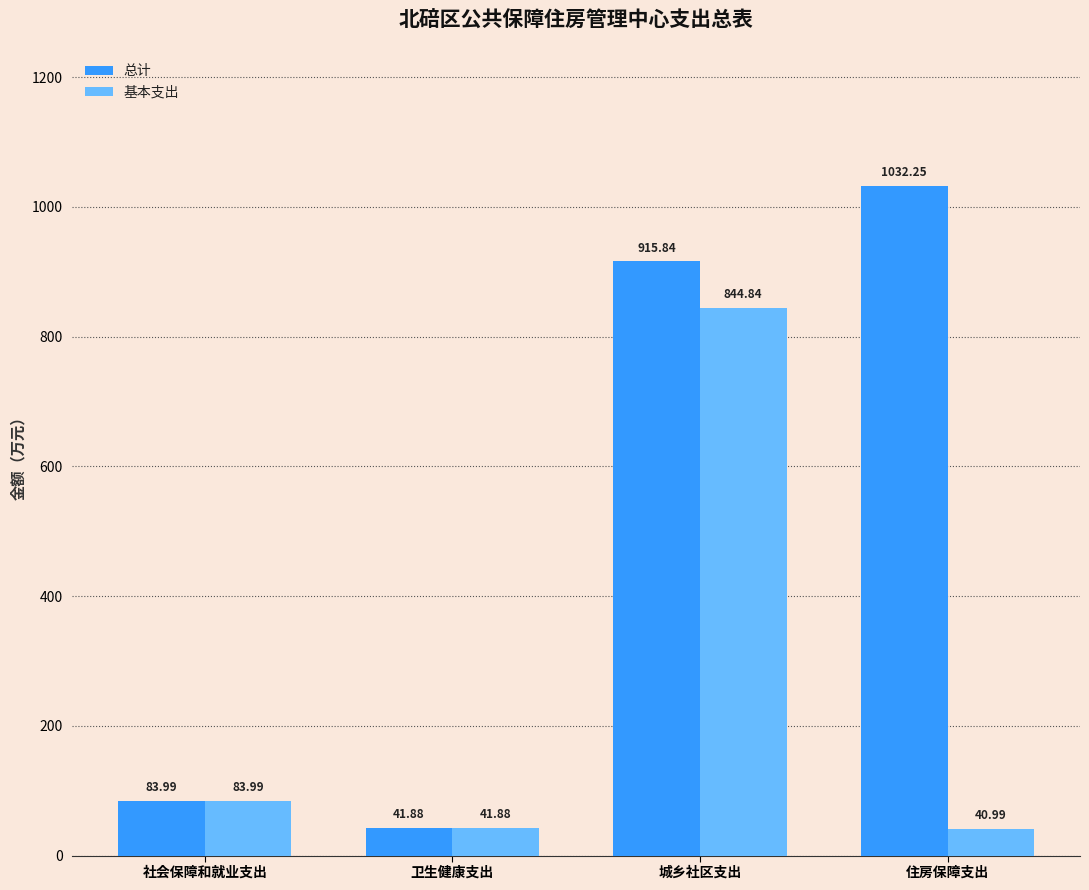

What is the total value across all series at 卫生健康支出?

83.8